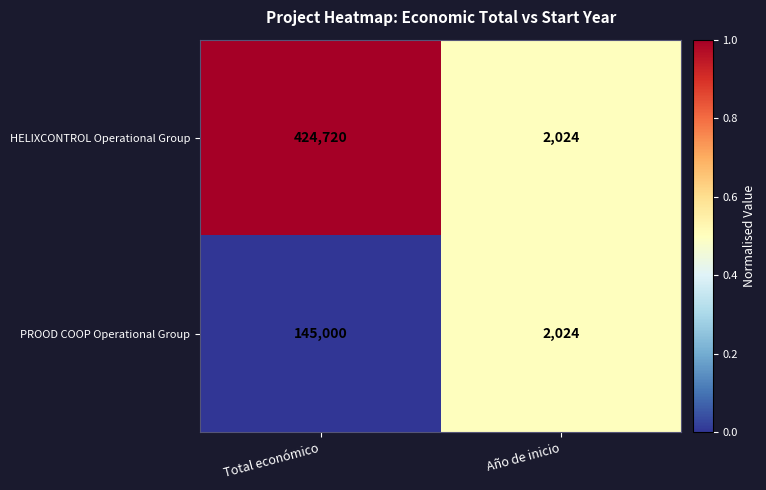

Reading left to right, what are all the values shown in this chart?

HELIXCONTROL Operational Group: Total económico=424720	Año de inicio=2024
PROOD COOP Operational Group: Total económico=145000	Año de inicio=2024